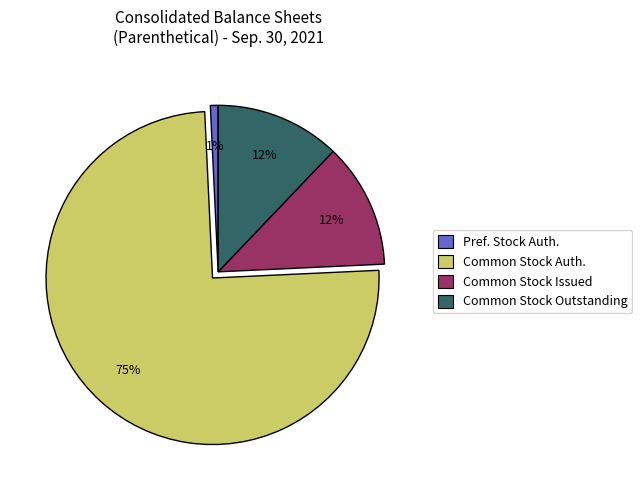

What is the ratio of the value at Common Stock Auth. to the value at Common Stock Issued?

6.2